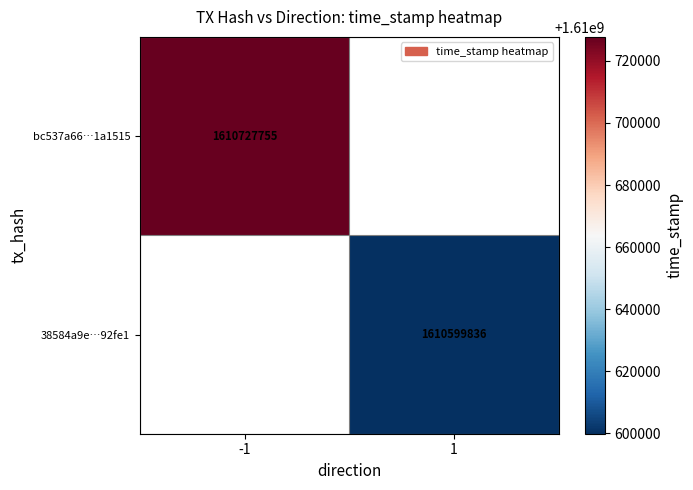

Is it true that bc537a66…1a1515 equals 2349352940 at -1?

False